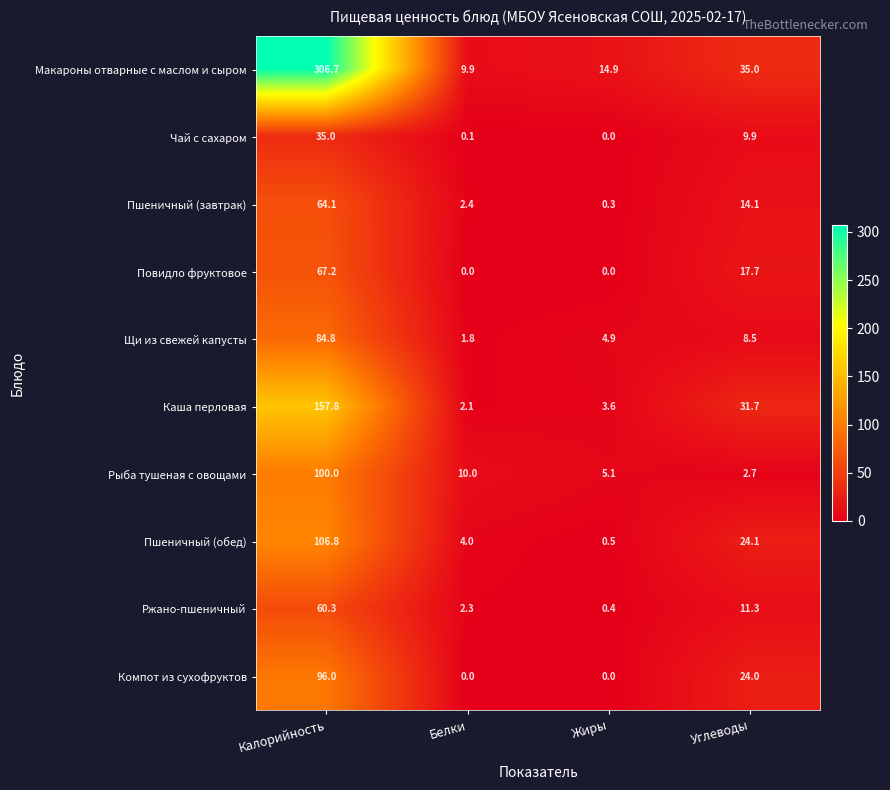

List the labels in order of Ржано-пшеничный value, smallest first.

Жиры, Белки, Углеводы, Калорийность